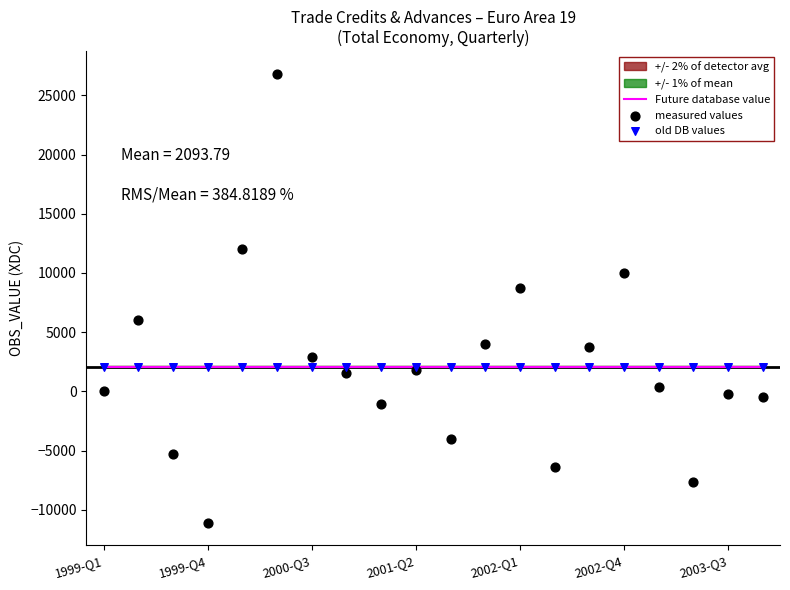

Which series reaches the minimum Y coordinate?

measured values